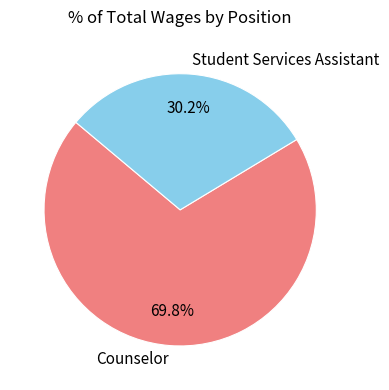

To the nearest percent, what is the combined percentage of Student Services Assistant and Counselor?

100%